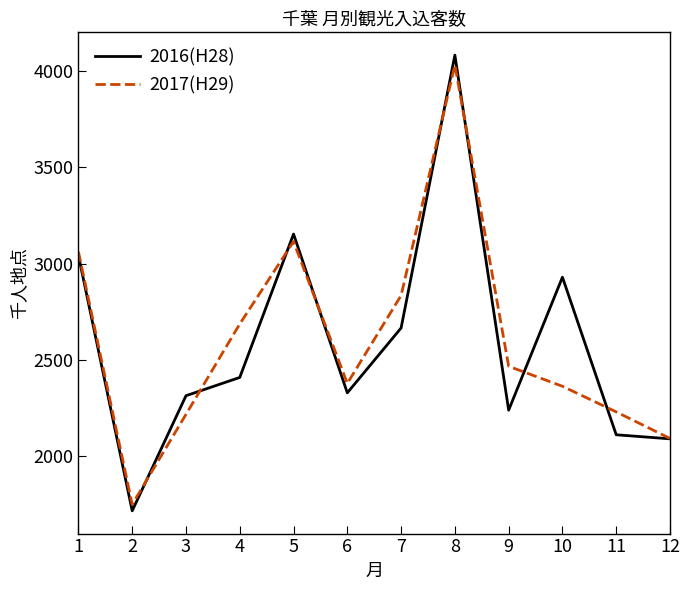

What is the total value across all series at 8?

8115